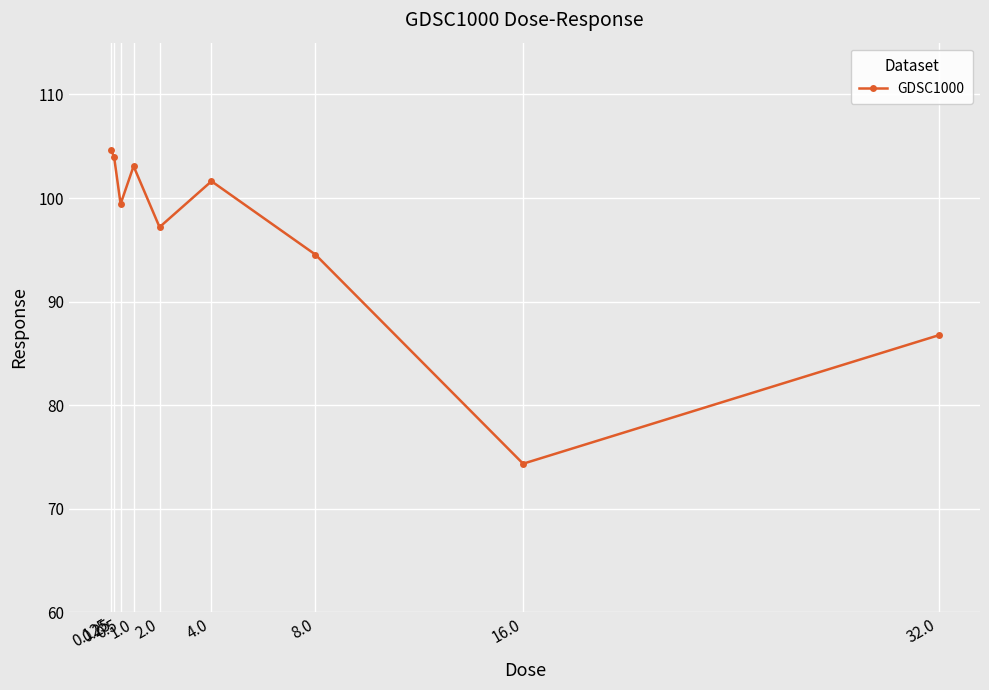

Which has a higher value, 4.0 or 0.5?

4.0